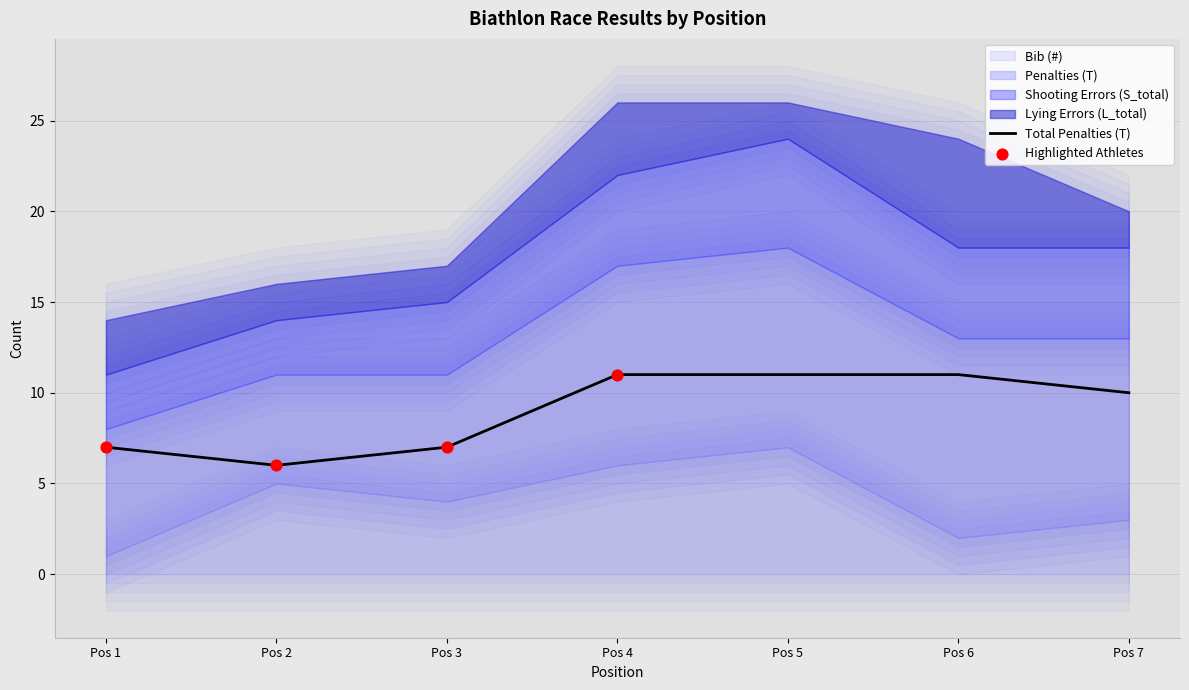

Is the value of Lying Errors (L_total) at 1 greater than the value of Bib (#) at 1?

Yes